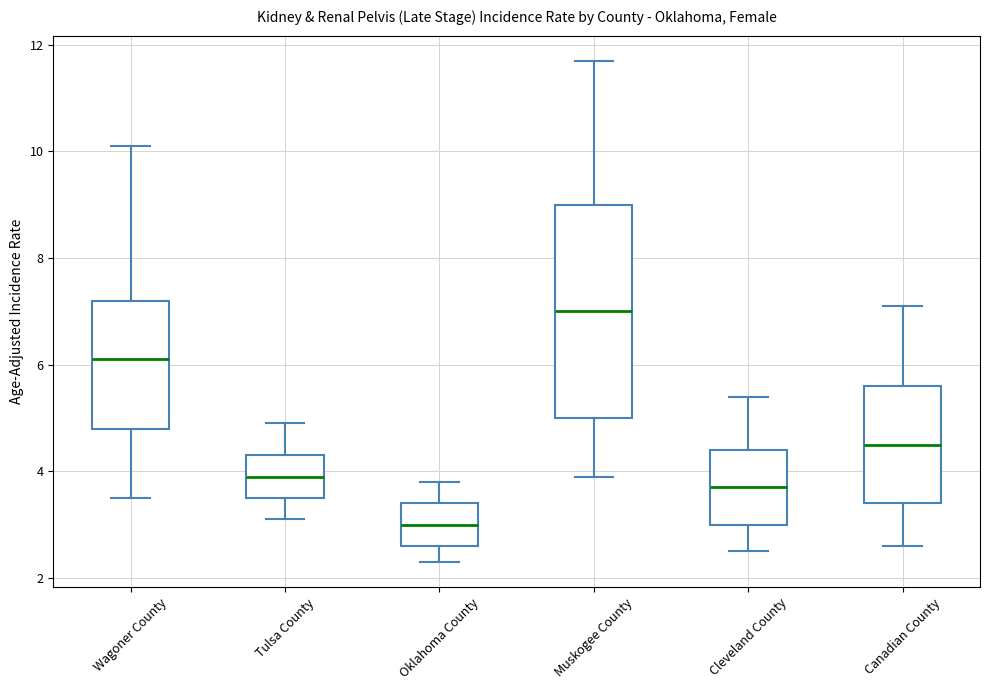

Which box's median line is the lowest?

Oklahoma County